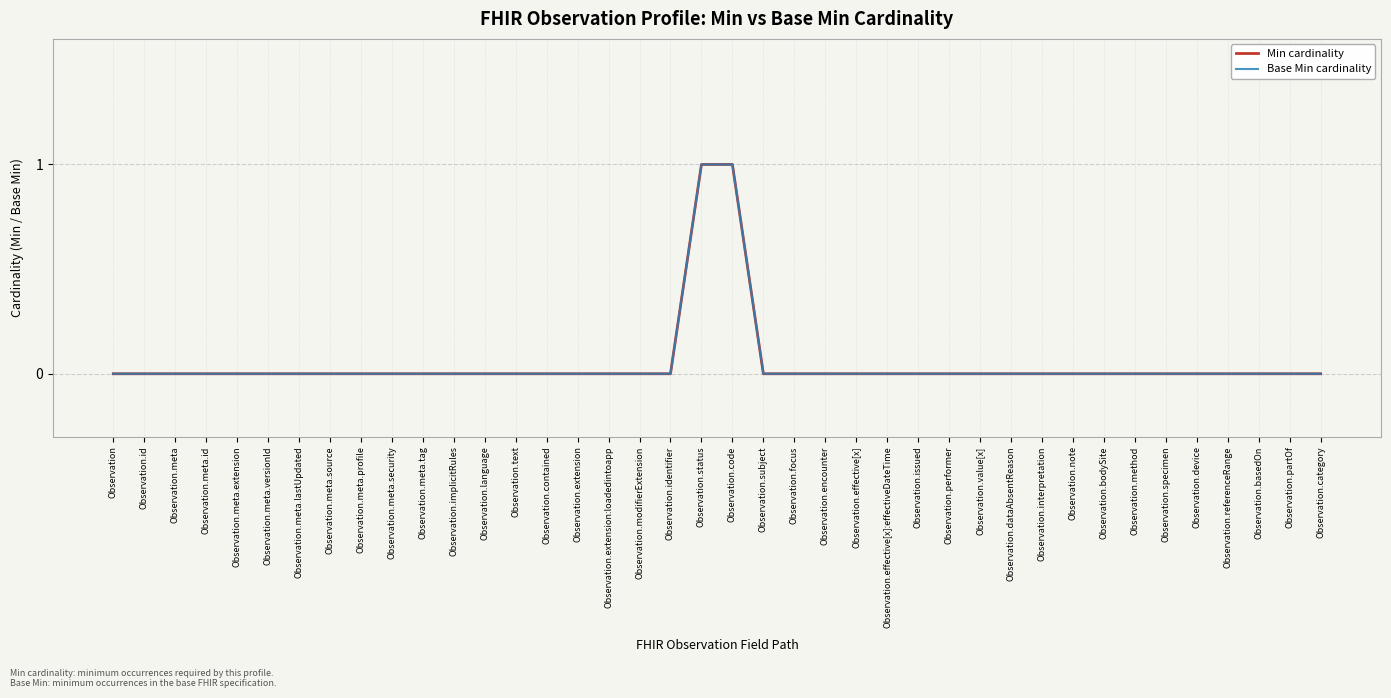

What is the sum of all Base Min cardinality values?

2